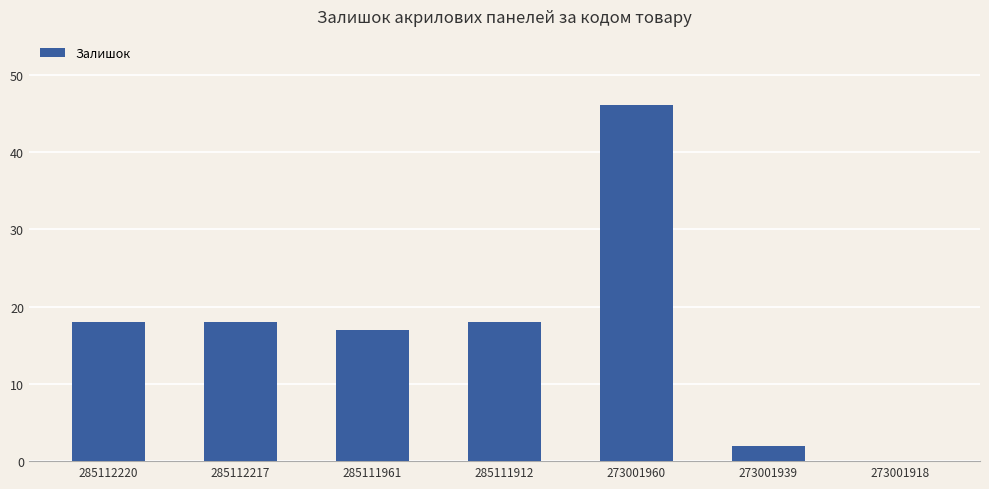

What is the greatest value displayed?

46